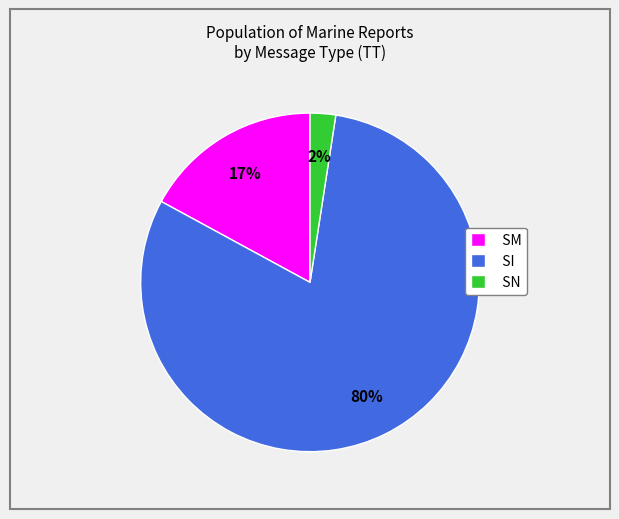

Approximately how many times larger is the value at SM compared to SI?

0.2